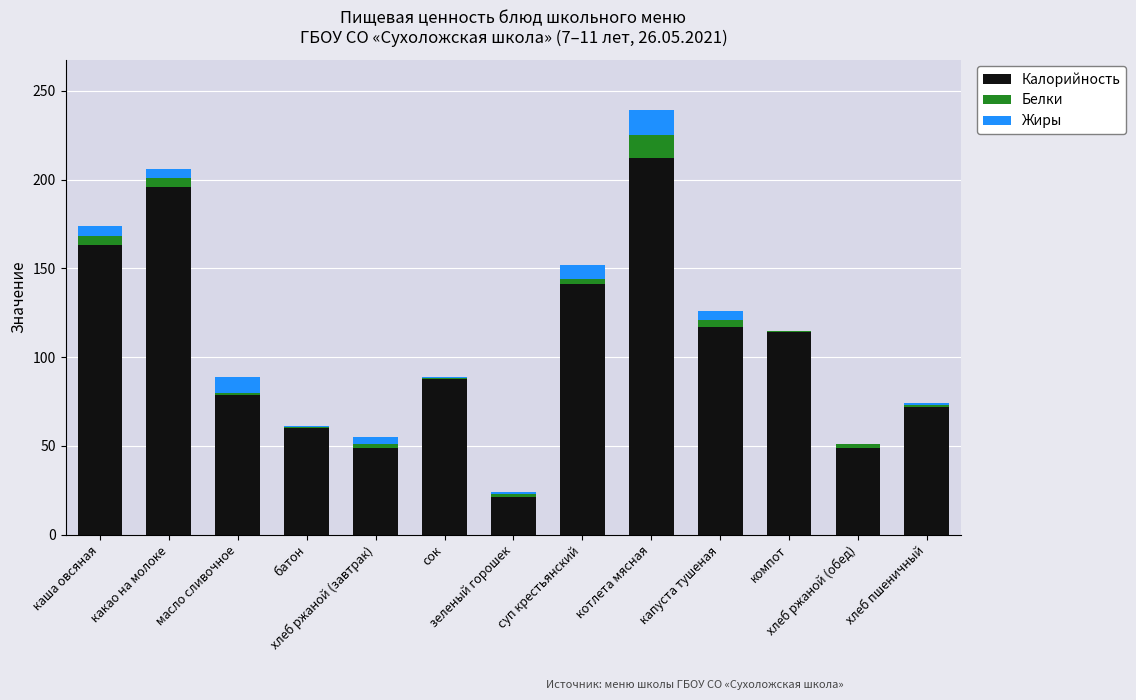

What is the sum of all Калорийность values?

1361.0